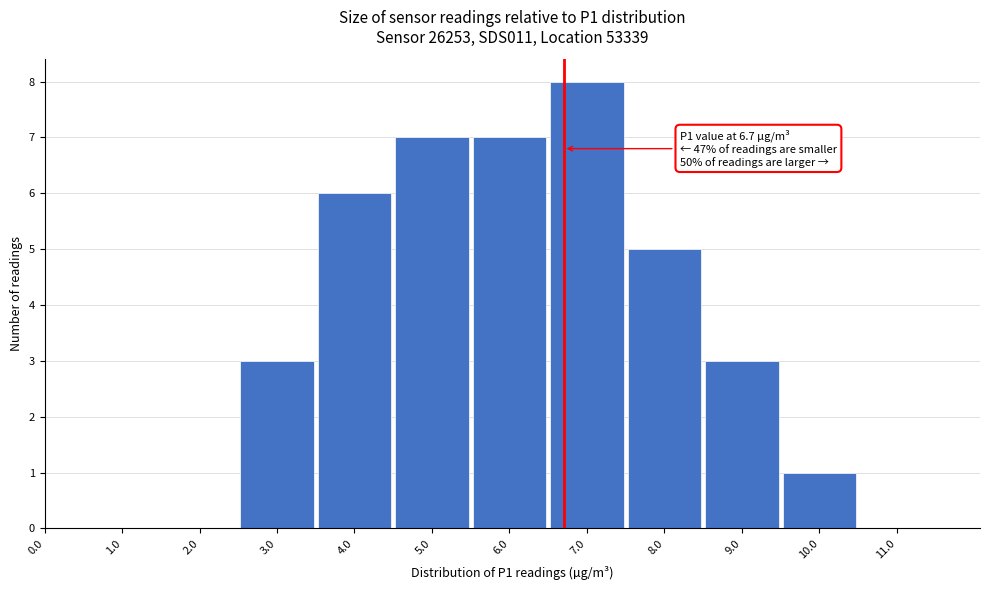

Reading left to right, list all the values displayed in this chart.

0.0=0	1.0=0	2.0=0	3.0=3	4.0=6	5.0=7	6.0=7	7.0=8	8.0=5	9.0=3	10.0=1	11.0=0